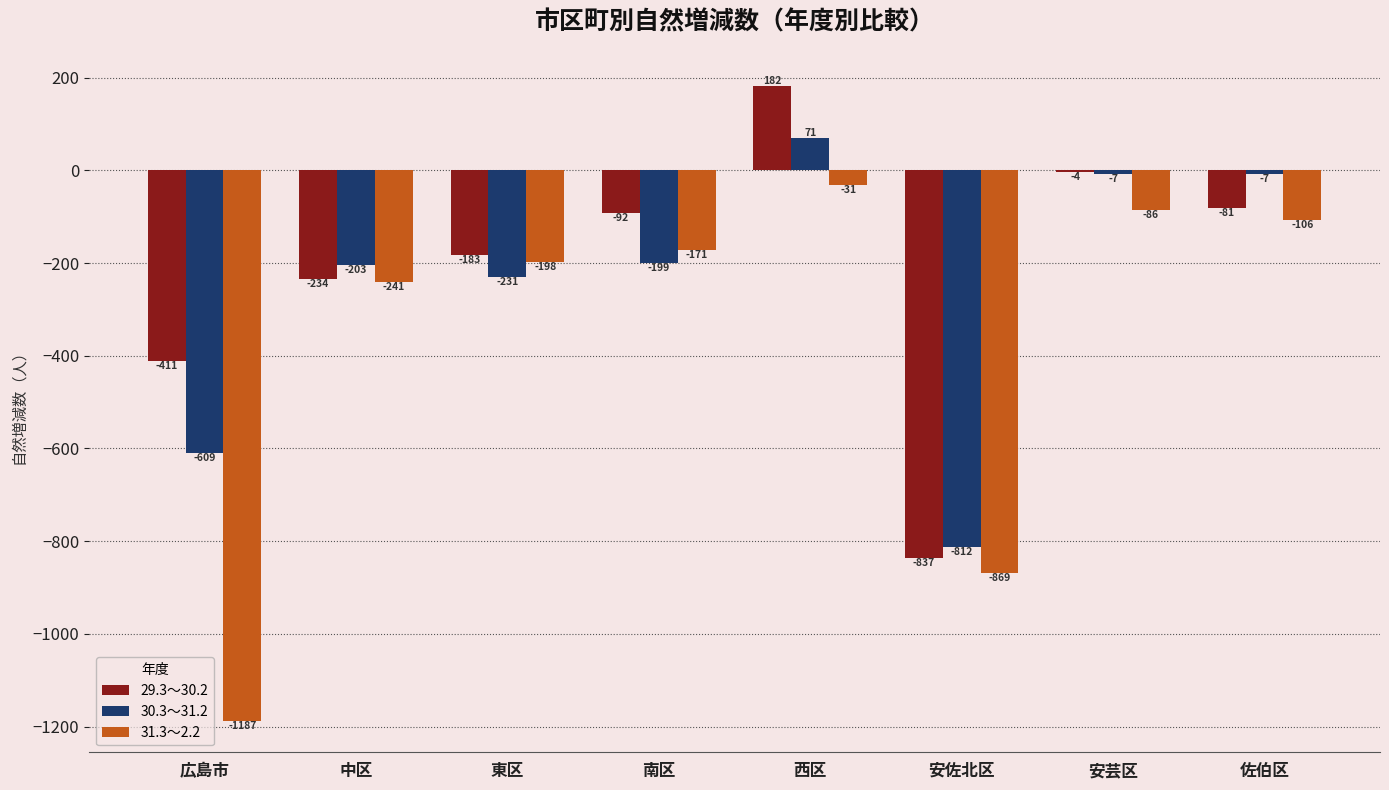

What is the sum of the 29.3～30.2 values at 中区 and 佐伯区?

-315